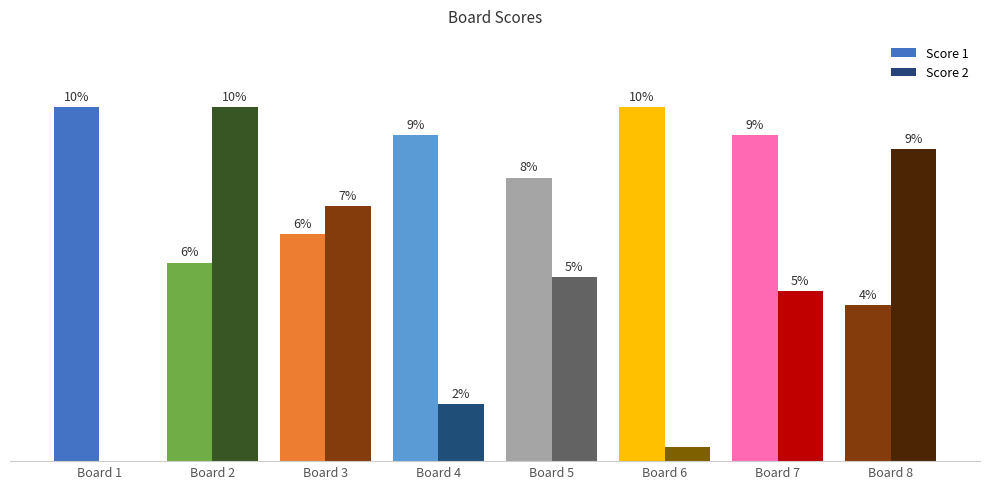

How many bars are there in total?

16